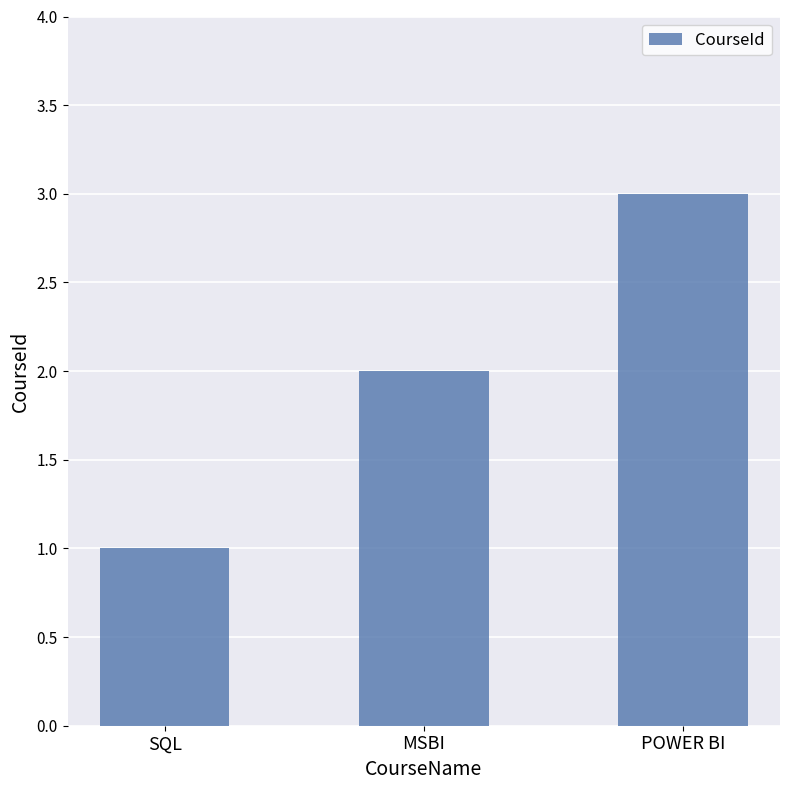

Between SQL and MSBI, which is larger?

MSBI